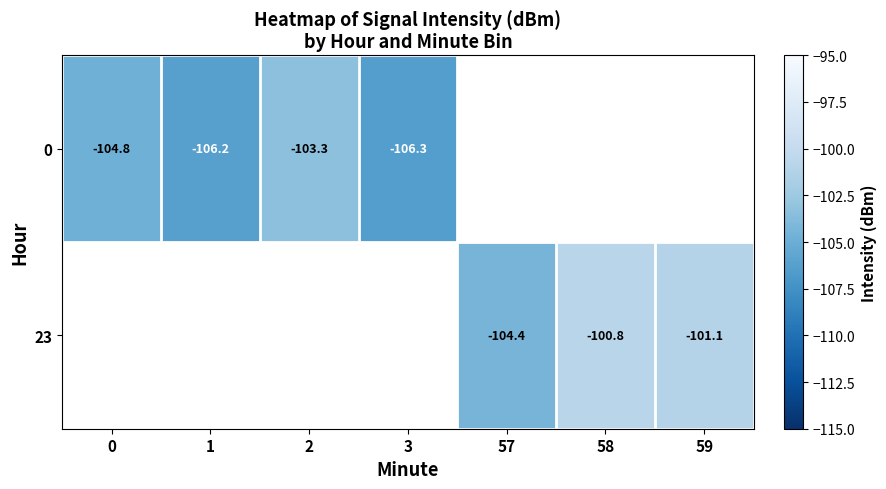

The 0 series shows -106.2 at 1. True or false?

True